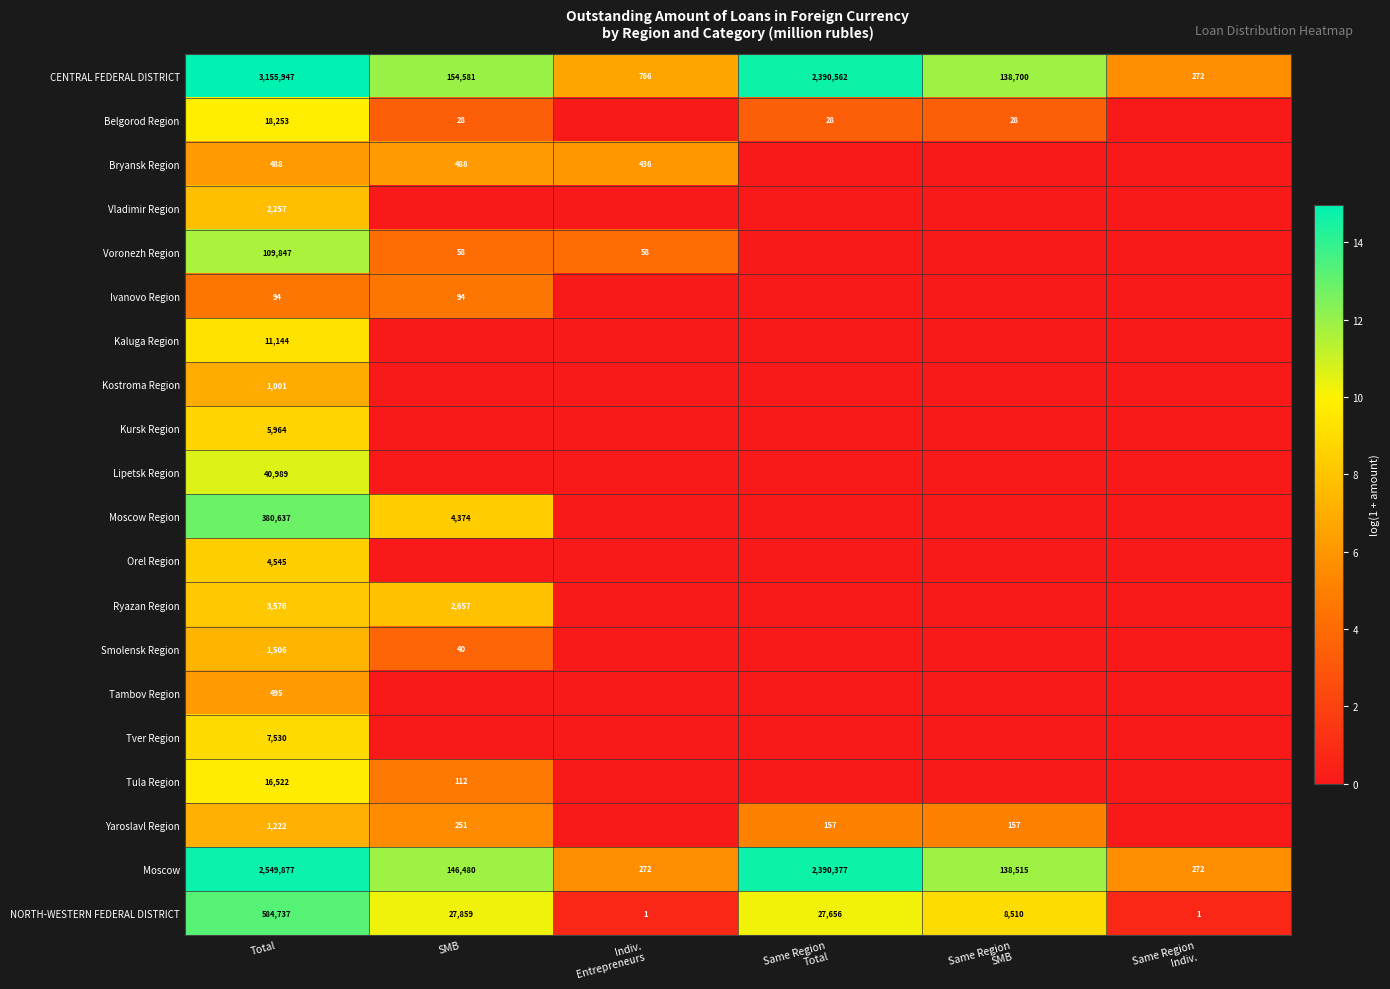

Rank the series at Total from lowest to highest value.

Ivanovo Region, Bryansk Region, Tambov Region, Kostroma Region, Yaroslavl Region, Smolensk Region, Vladimir Region, Ryazan Region, Orel Region, Kursk Region, Tver Region, Kaluga Region, Tula Region, Belgorod Region, Lipetsk Region, Voronezh Region, Moscow Region, NORTH-WESTERN FEDERAL DISTRICT, Moscow, CENTRAL FEDERAL DISTRICT